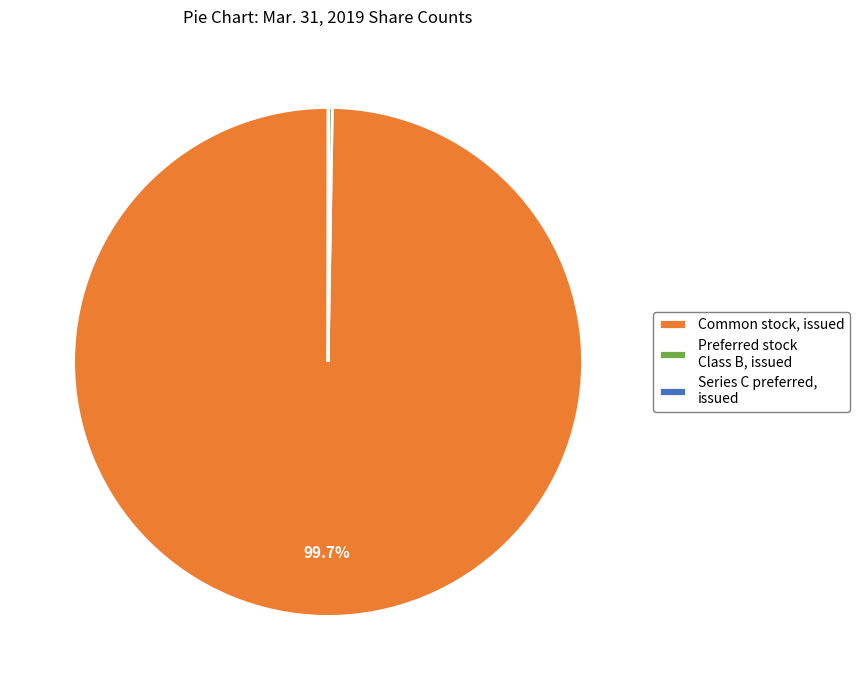

To the nearest percent, what portion does Common stock, issued represent?

100%